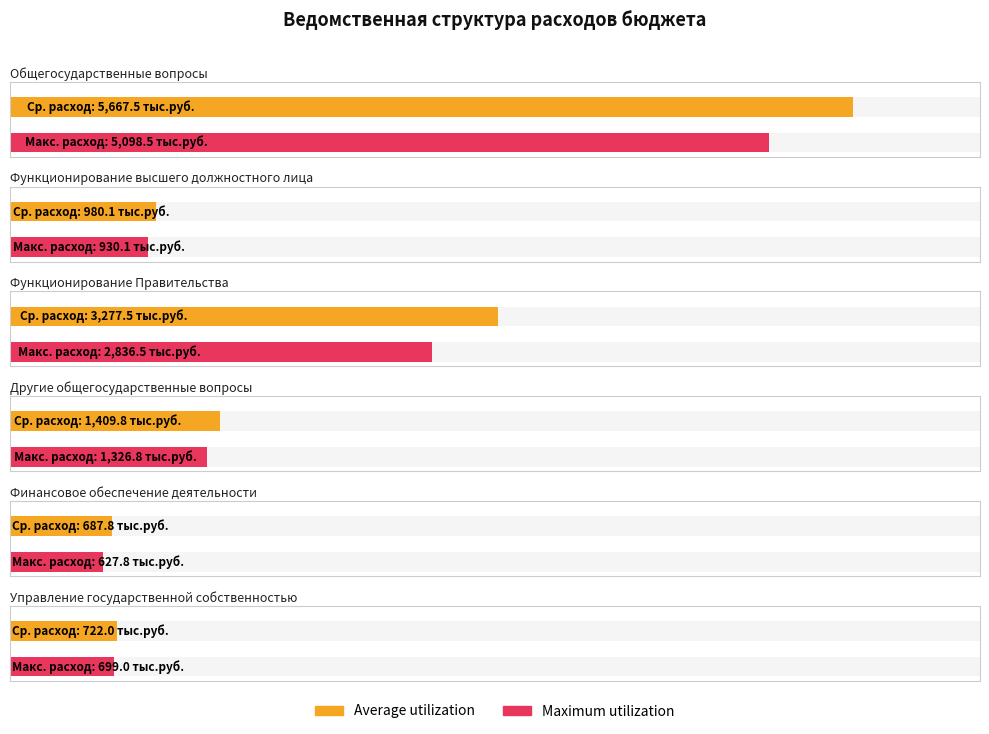

The Maximum utilization series shows 699.0 at Управление государственной собственностью. True or false?

True